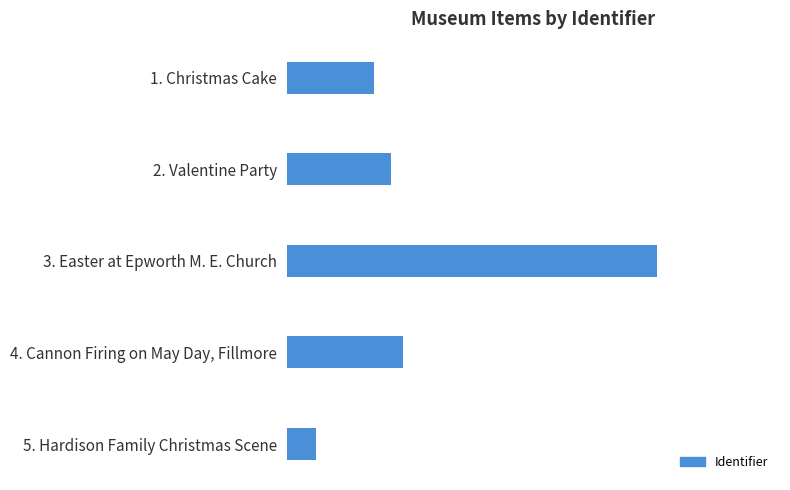

What is the difference between the maximum and second lowest values?

4.6